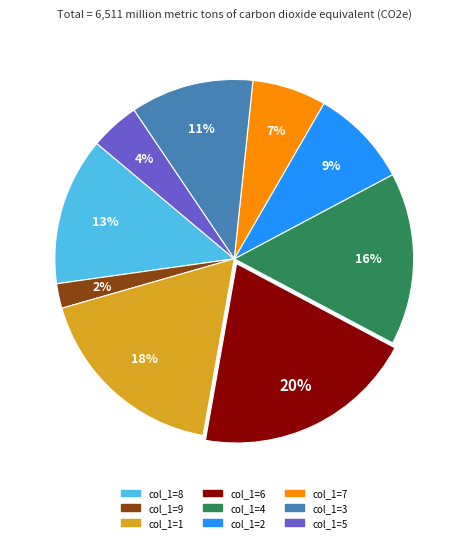

How many segments does this pie chart have?

9